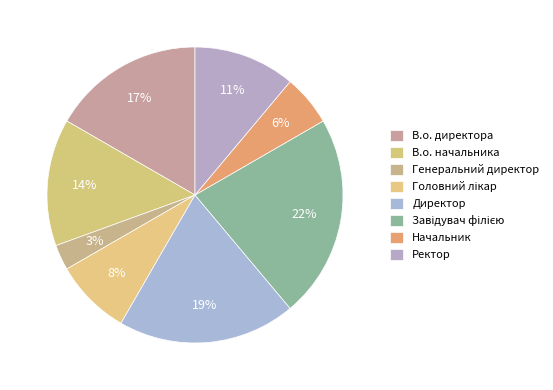

How many segments does this pie chart have?

8